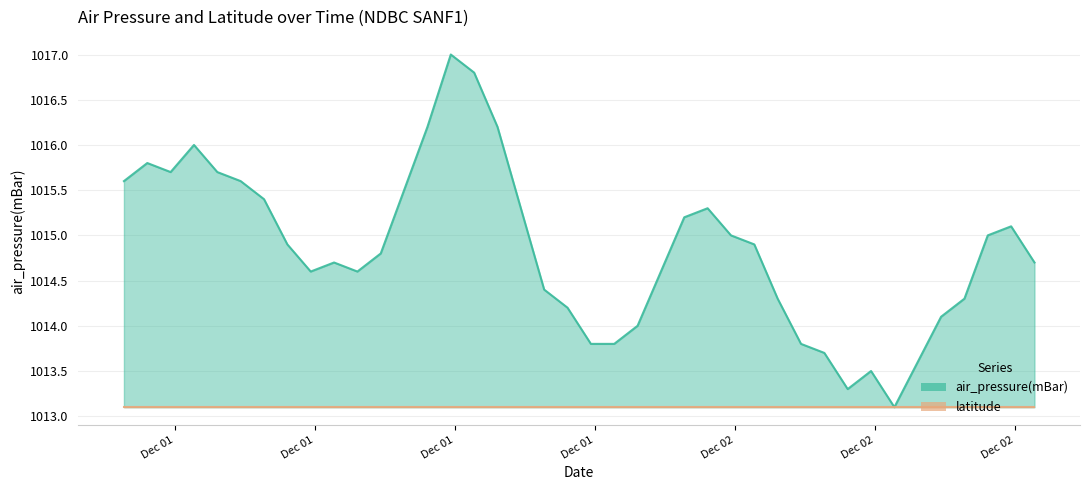

What is the approximate value at 2015-12-02T14:50:00Z?

1015.1